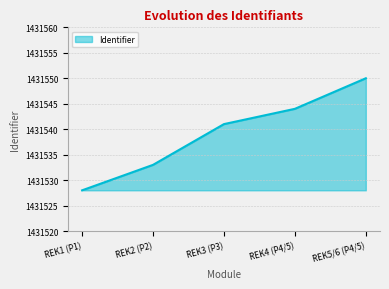

Is it true that the value at REK3 (P3) is 1431541?

True